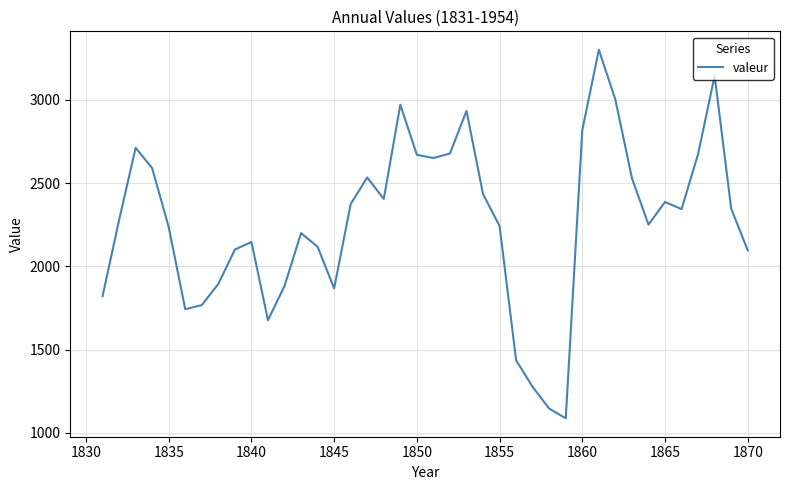

Does the chart have visible grid lines?

Yes